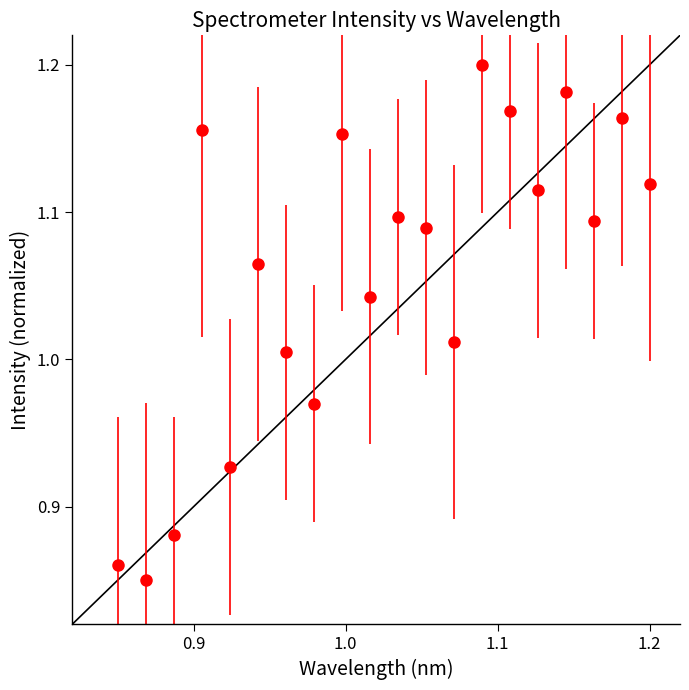

What is the sum of all values?

21.1